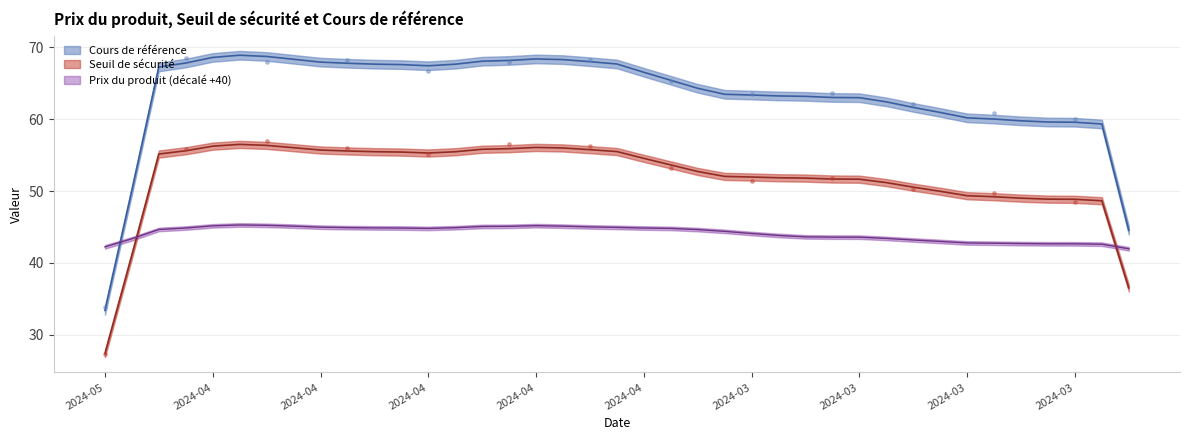

Which series has the largest total across all categories?

Cours de référence